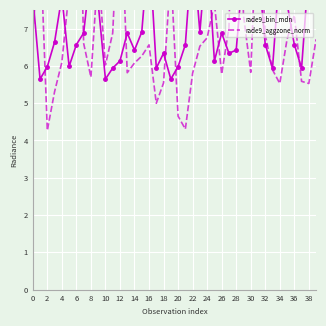

What is the label of the 36th point from the left?

35